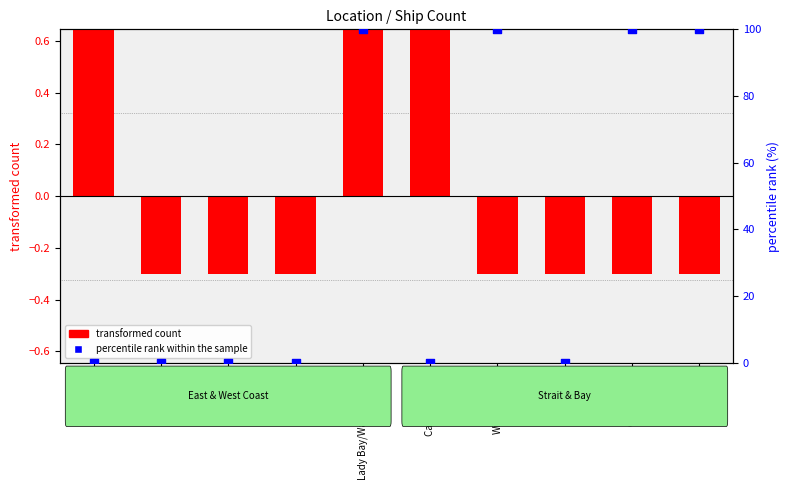

What are all the series names shown in the legend?

transformed count, percentile rank within the sample